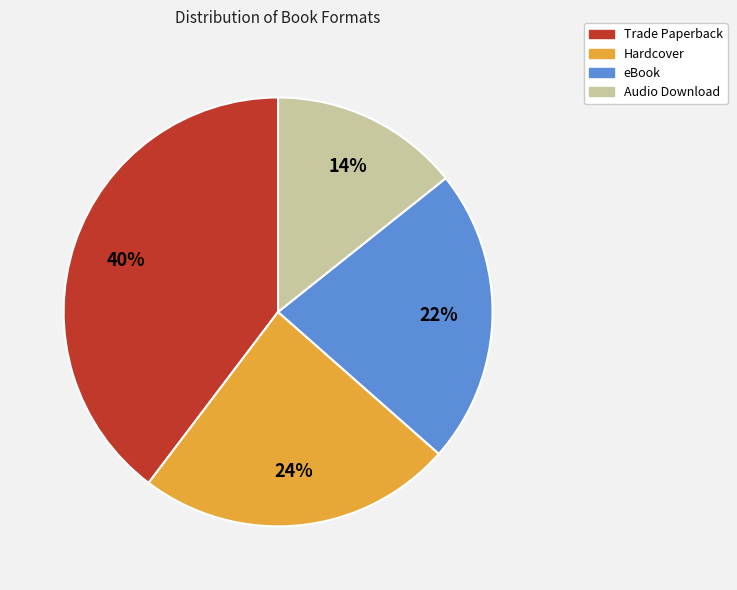

What is the ratio of the value at Trade Paperback to the value at eBook?

1.8